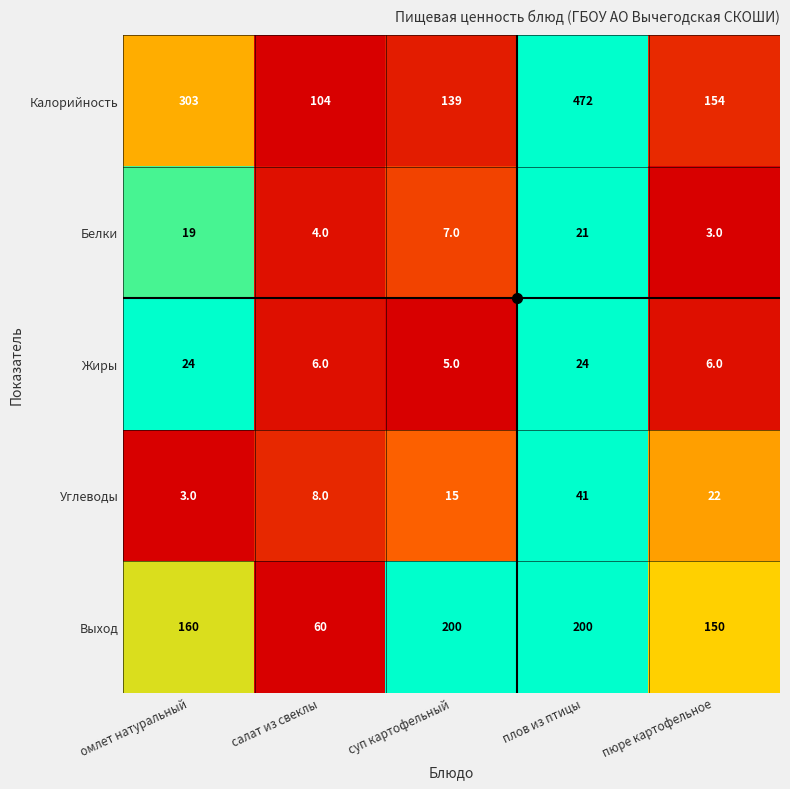

List the series in order of their peak value, highest first.

Калорийность, Выход, Углеводы, Жиры, Белки